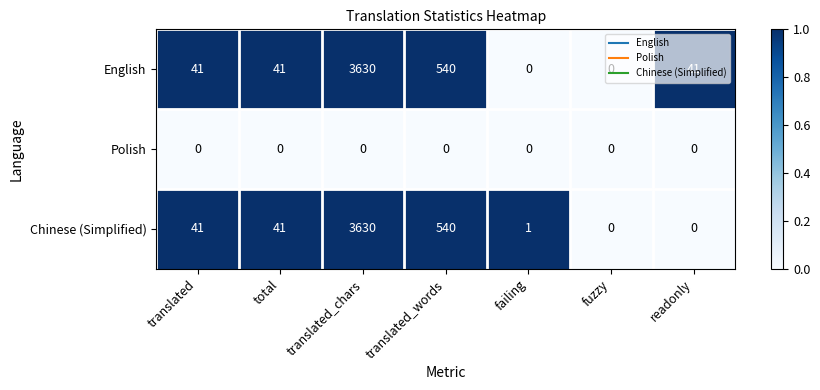

What is the difference between the second highest and minimum values in the Chinese (Simplified) series?

540